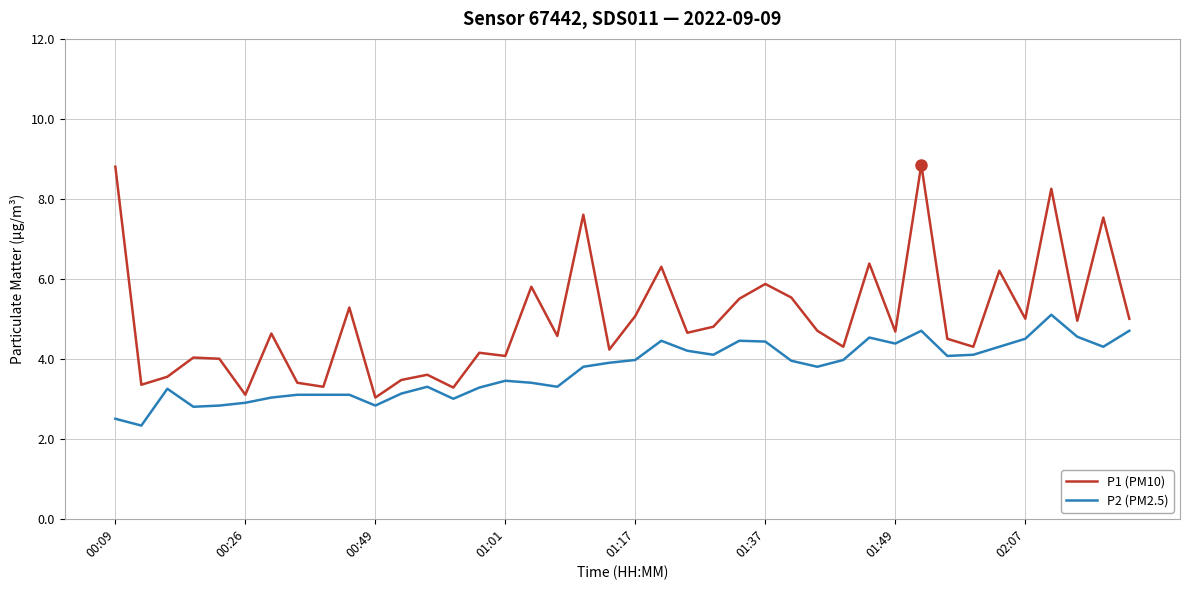

What is the difference between the maximum and minimum values in the P2 (PM2.5) series?

2.8